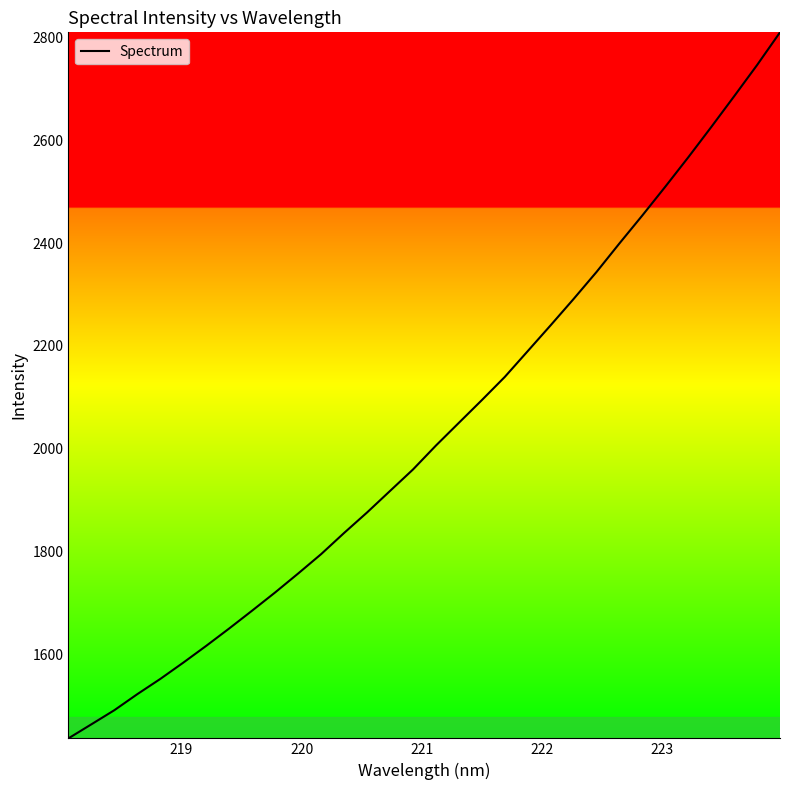

What is the maximum value shown in the chart?

2809.8